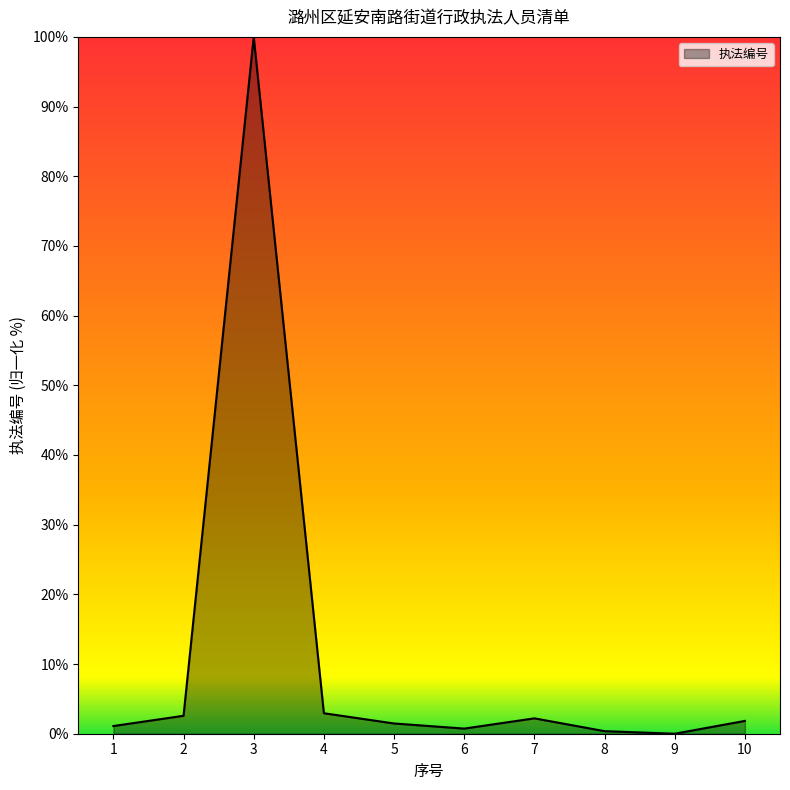

What is the maximum value shown in the chart?

100.0